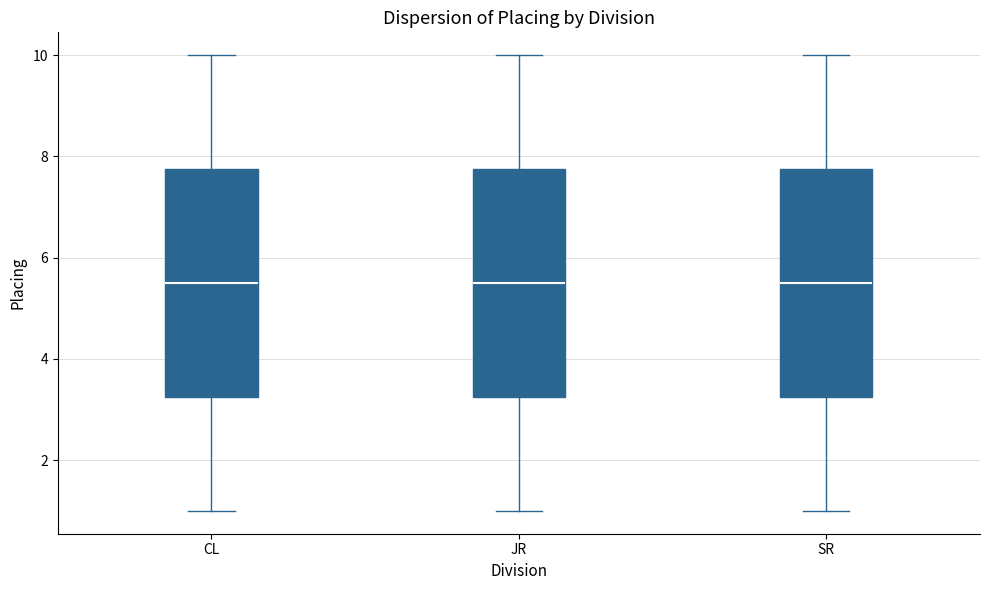

Where does the upper whisker of the box for SR end on the y-axis? The values are not printed on the chart, so give them approximately, as read against the axis.

10.0